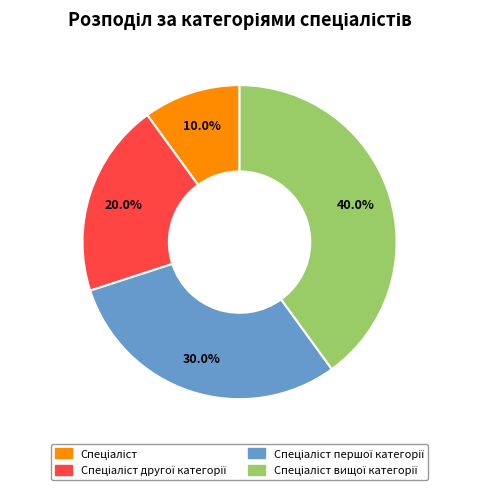

Is there any slice that represents more than half of the pie?

No